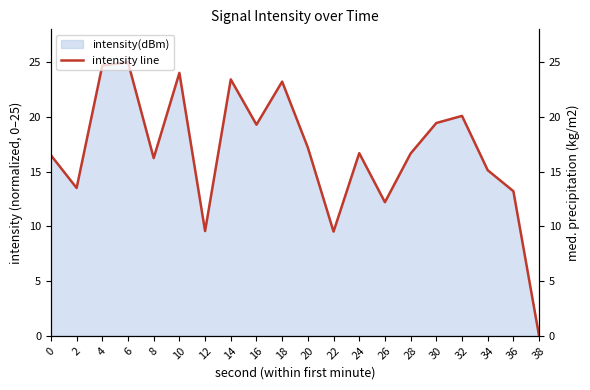

Does the chart display data point markers on the line(s)?

No